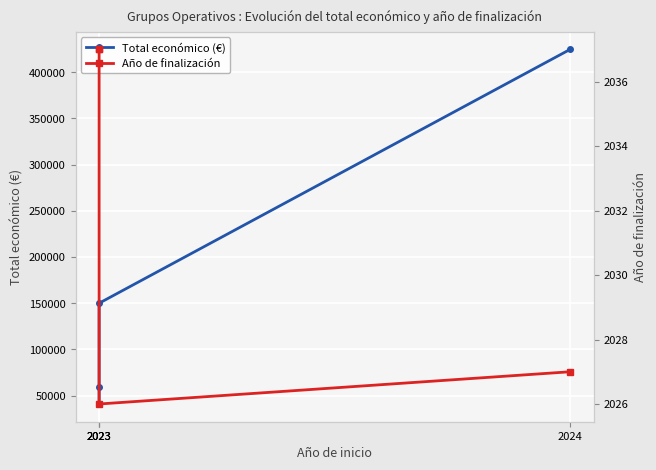

The value of Total económico (€) at 2023 is 150000. True or false?

True